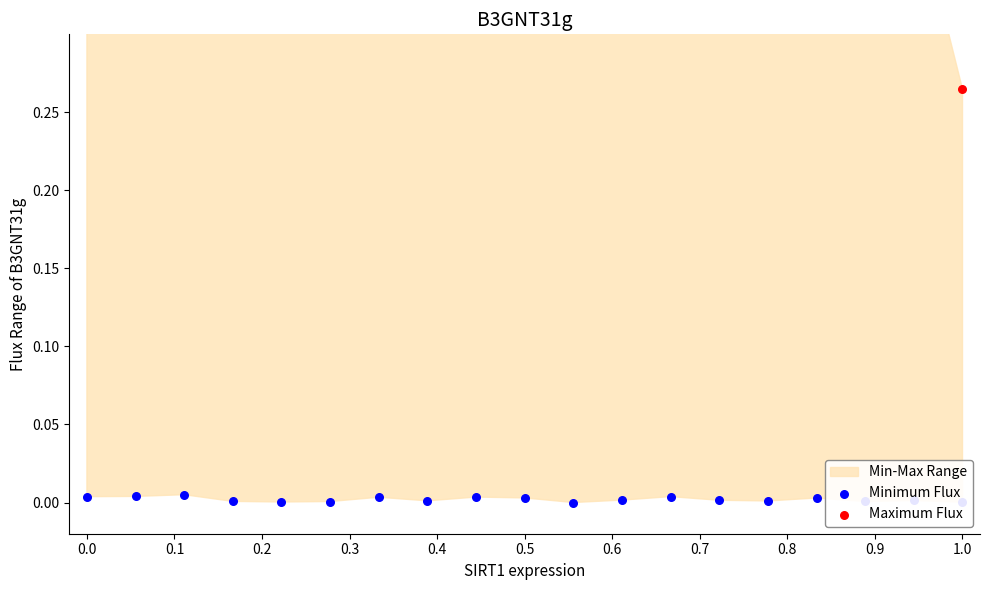

Which series reaches the maximum Y coordinate?

Maximum Flux